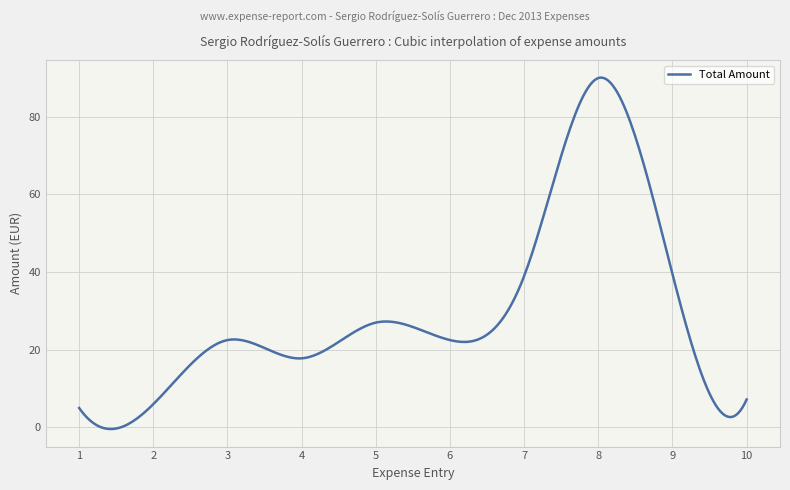

What is the difference between the maximum and minimum values?

90.5